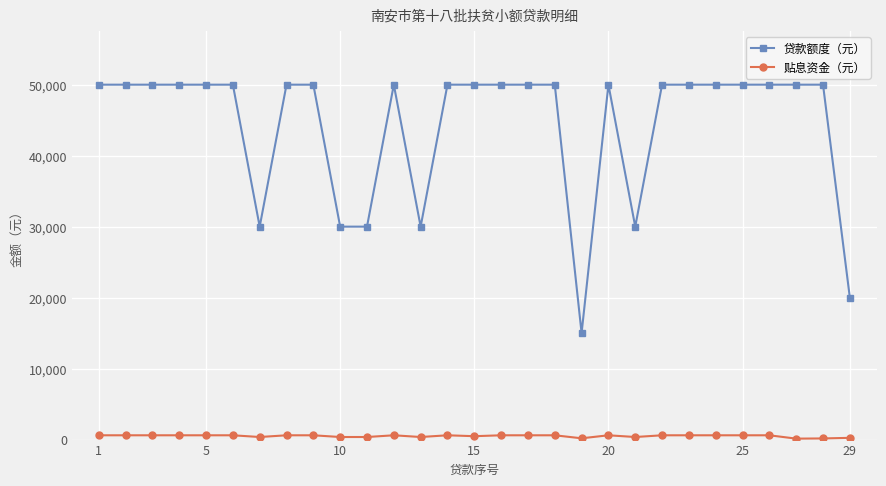

Which series has the widest spread of values?

贷款额度（元）